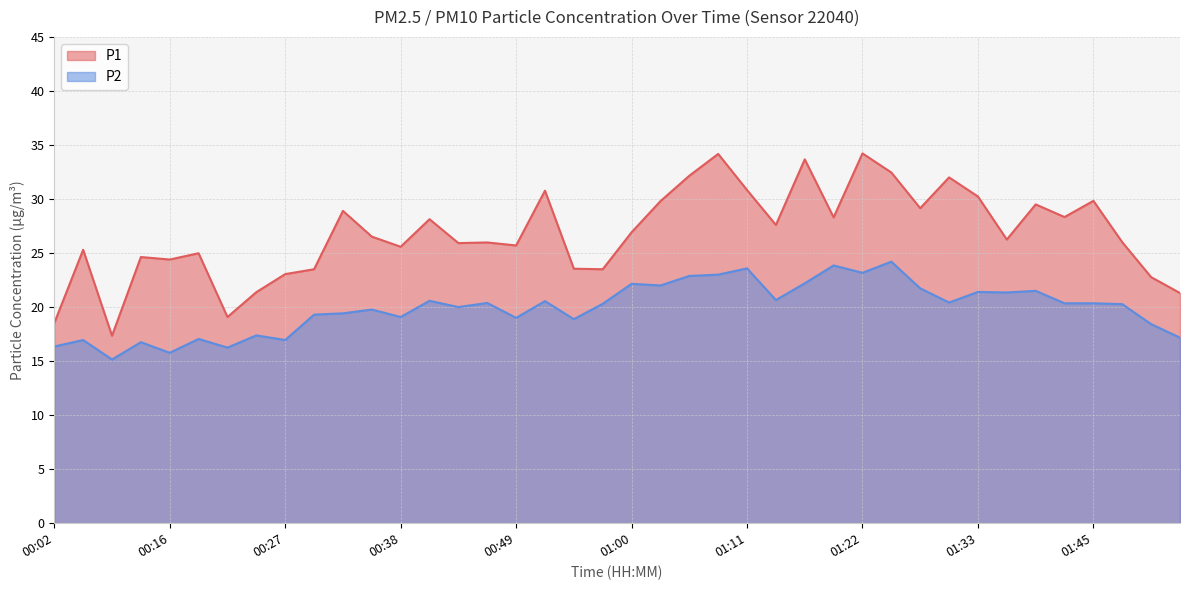

At which category does P2 reach its first local valley?

00:08